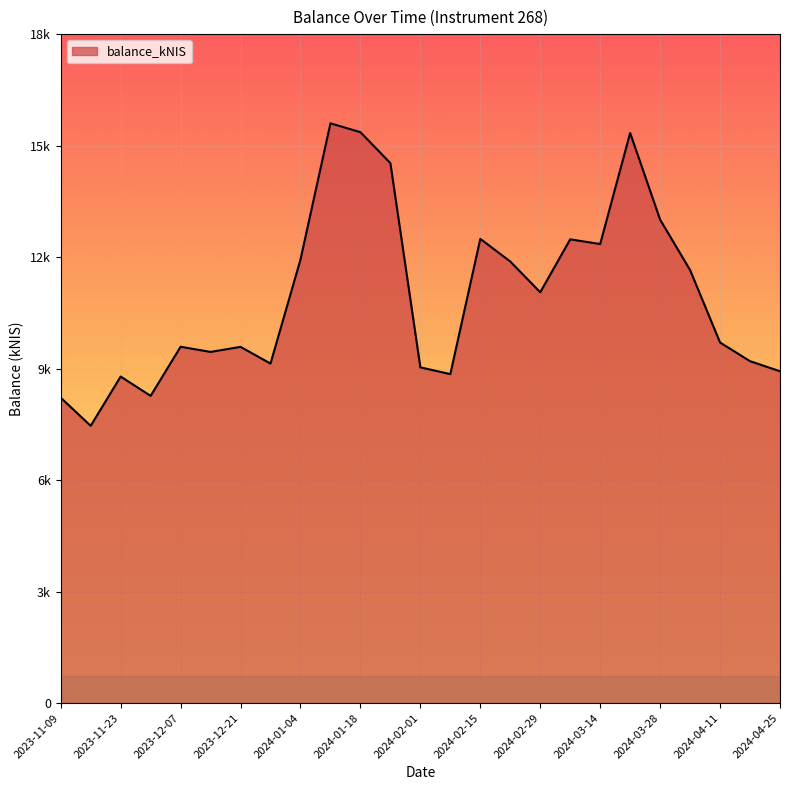

Does the chart display data point markers on the line(s)?

No